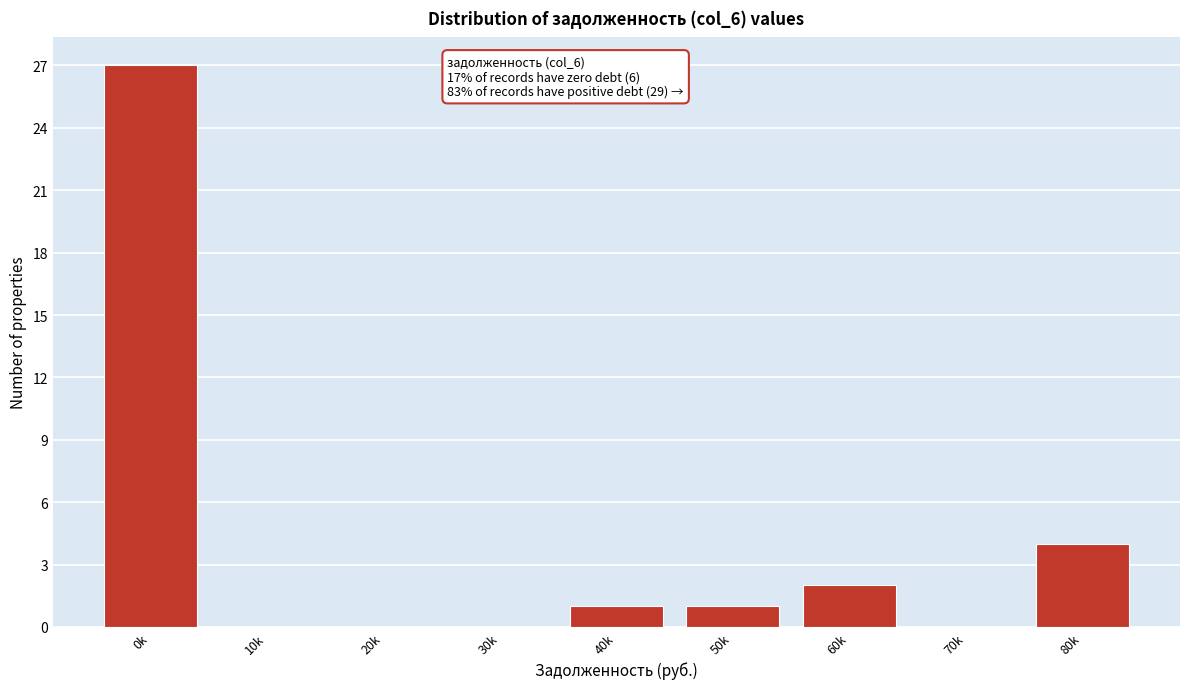

Reading left to right, extract all data points from this chart.

0k=27	10k=0	20k=0	30k=0	40k=1	50k=1	60k=2	70k=0	80k=4